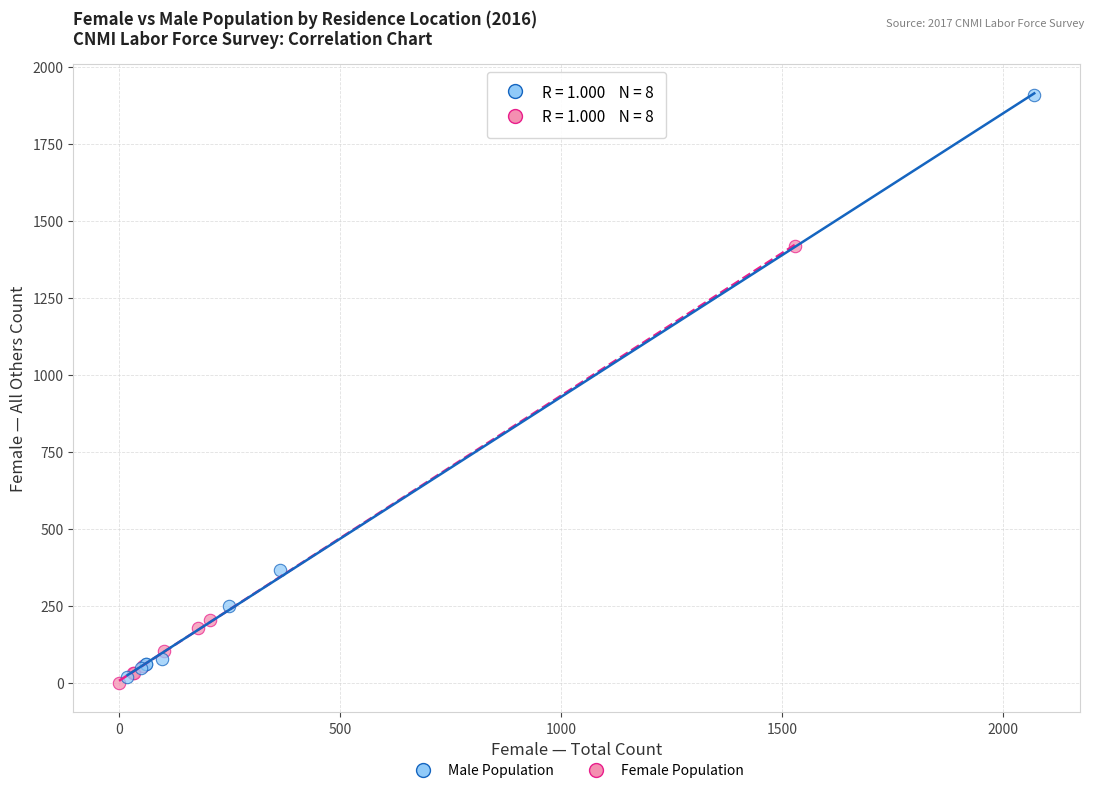

Which series has the largest Y range (max minus min)?

Male Population